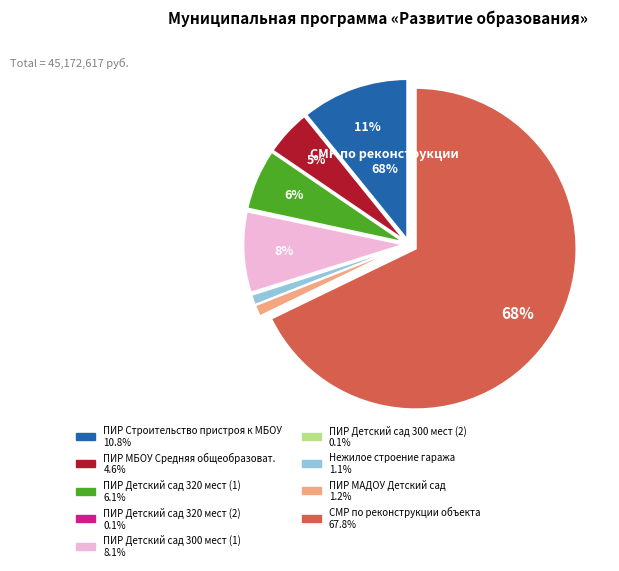

To the nearest percent, what is the difference between the largest and smallest slice percentages?

68%